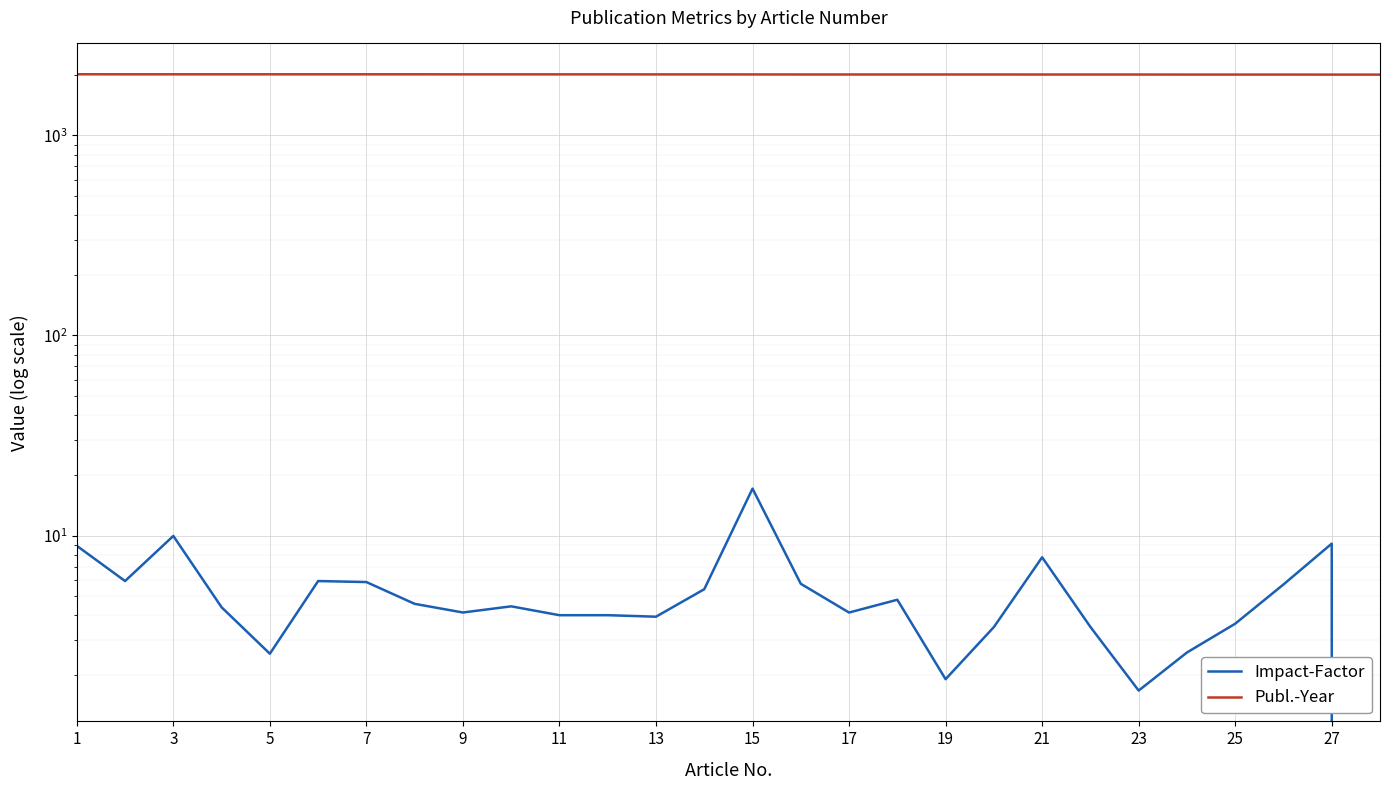

How many Publ.-Year values are between 2016 and 2021?

22